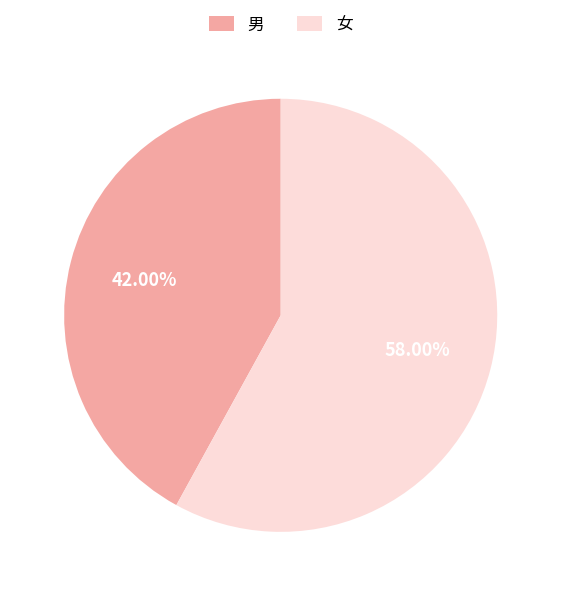

Which category has the smallest portion of the pie?

男